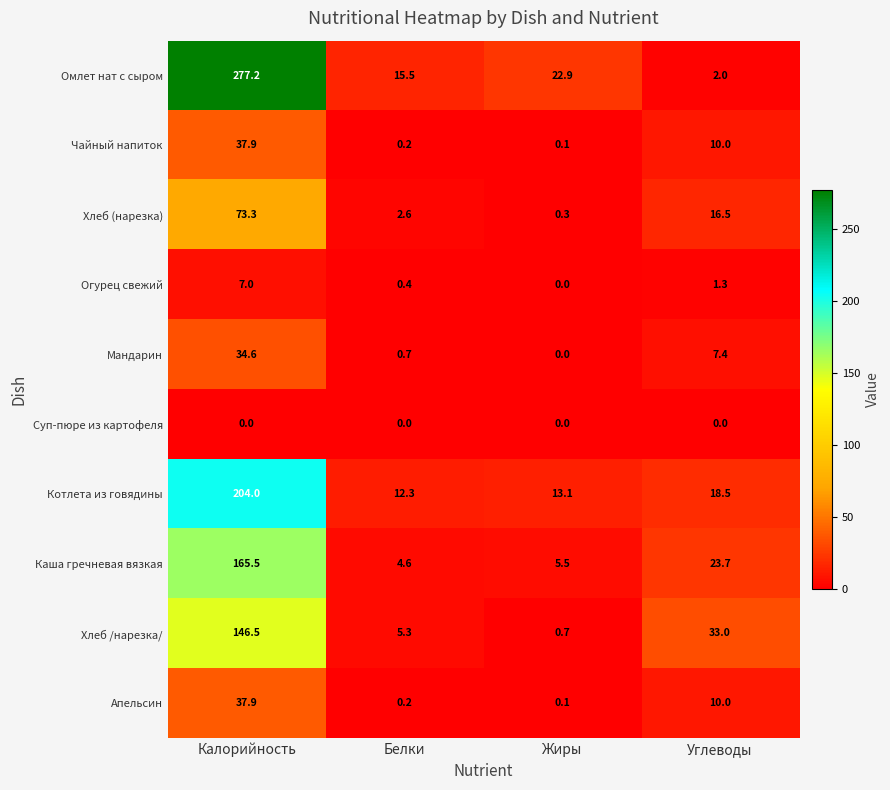

What is the difference between the maximum and second lowest values in the Омлет нат с сыром series?

261.7